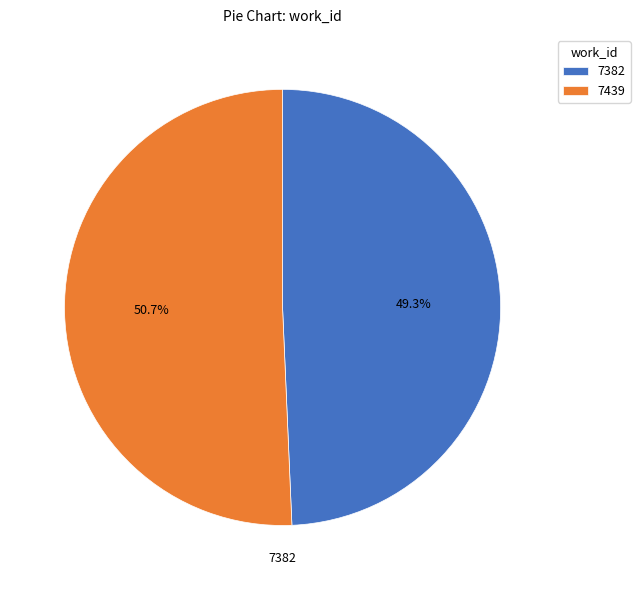

To the nearest percent, what is the combined percentage of 7439 and 7382?

100%